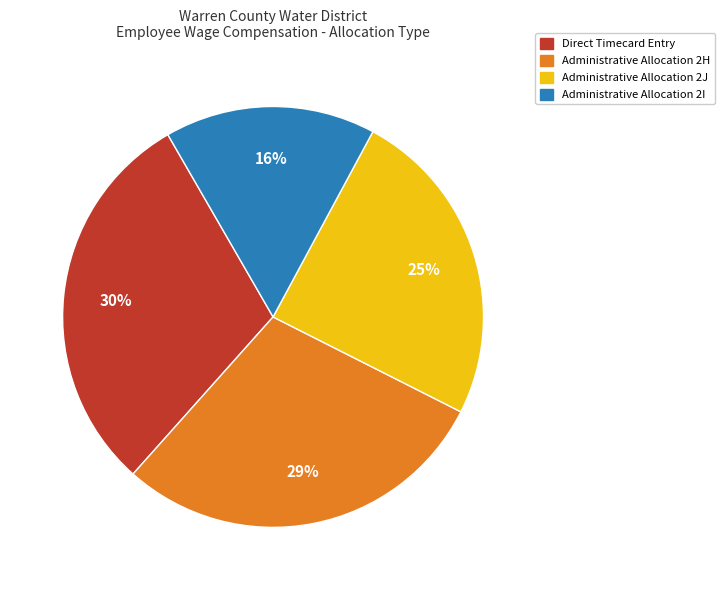

Which category has the smallest portion of the pie?

Administrative Allocation 2I